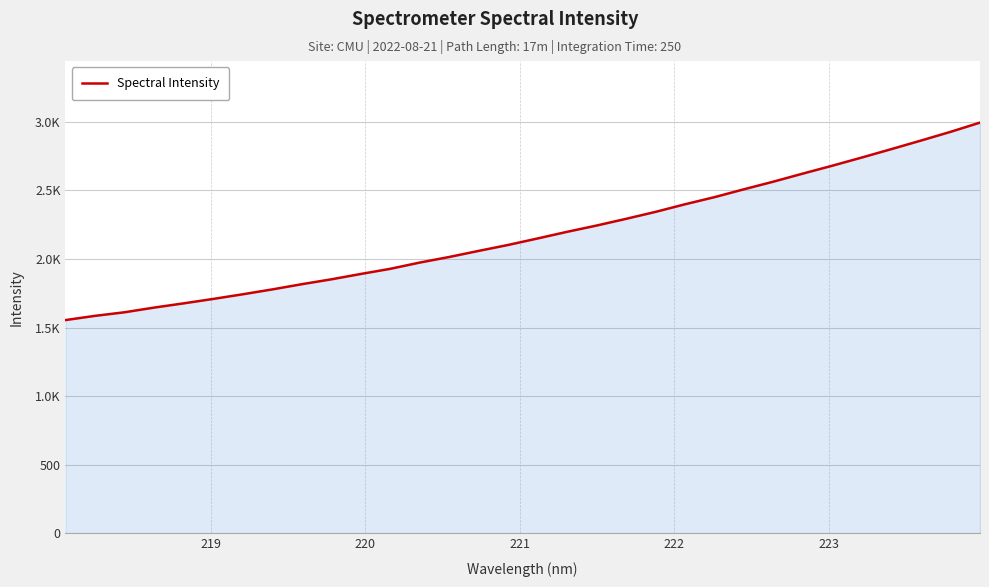

Does the chart have visible grid lines?

Yes